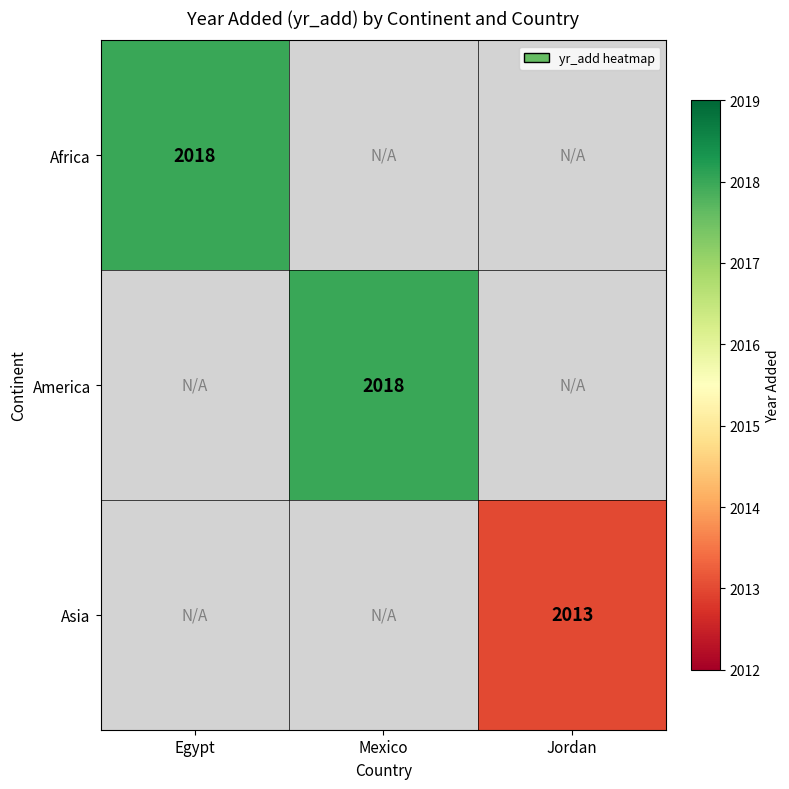

True or false: America has a value of 2018 at Mexico.

True